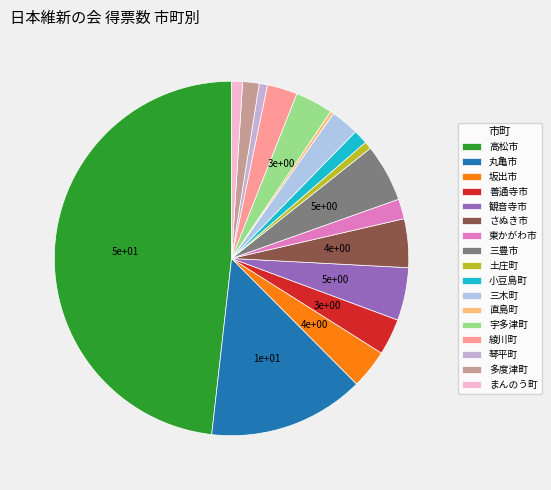

Is the sum of さぬき市 and 高松市 greater than half?

Yes